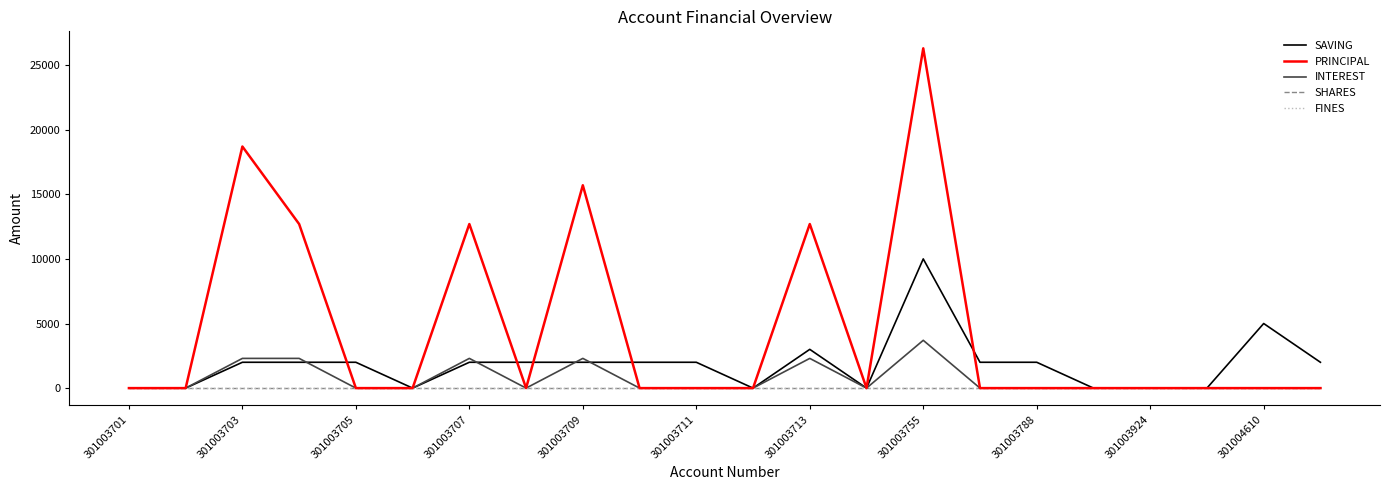

Which series has the largest total across all categories?

PRINCIPAL